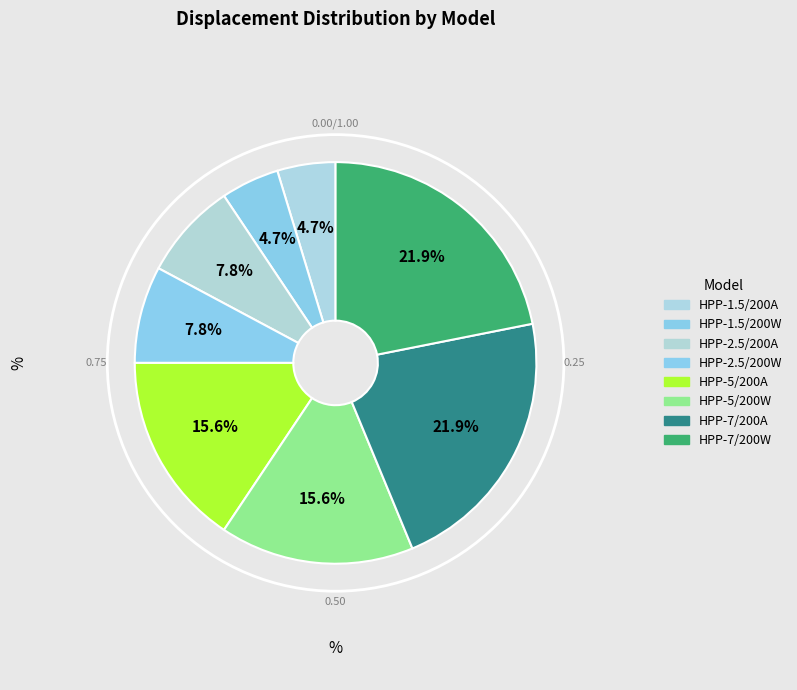

How many slices are in this pie chart?

8